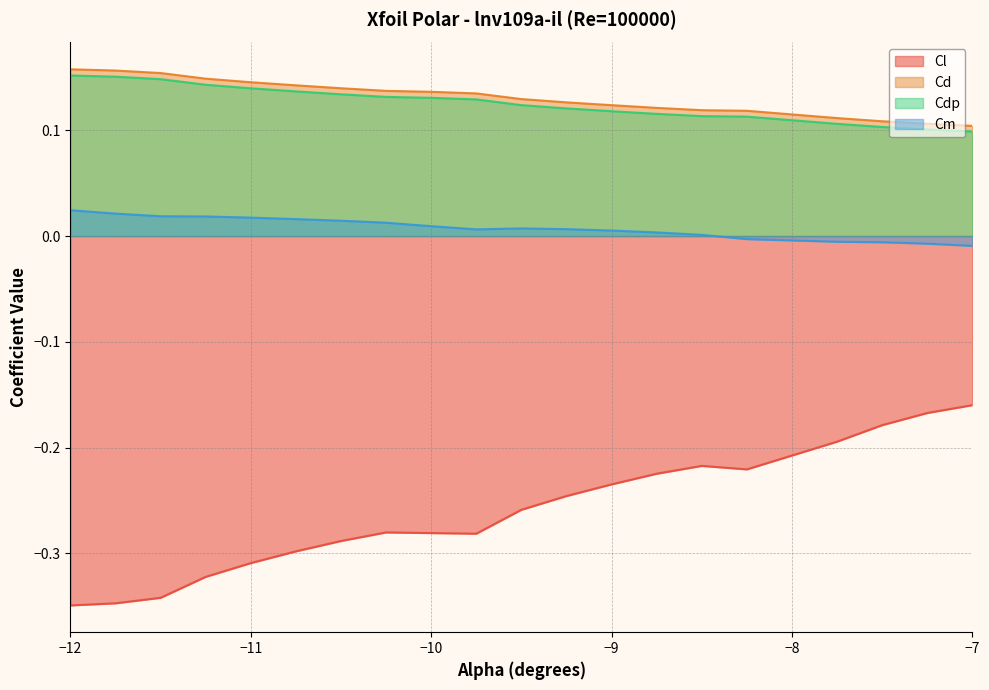

The Cd series shows 0.2 at -8.75. True or false?

False